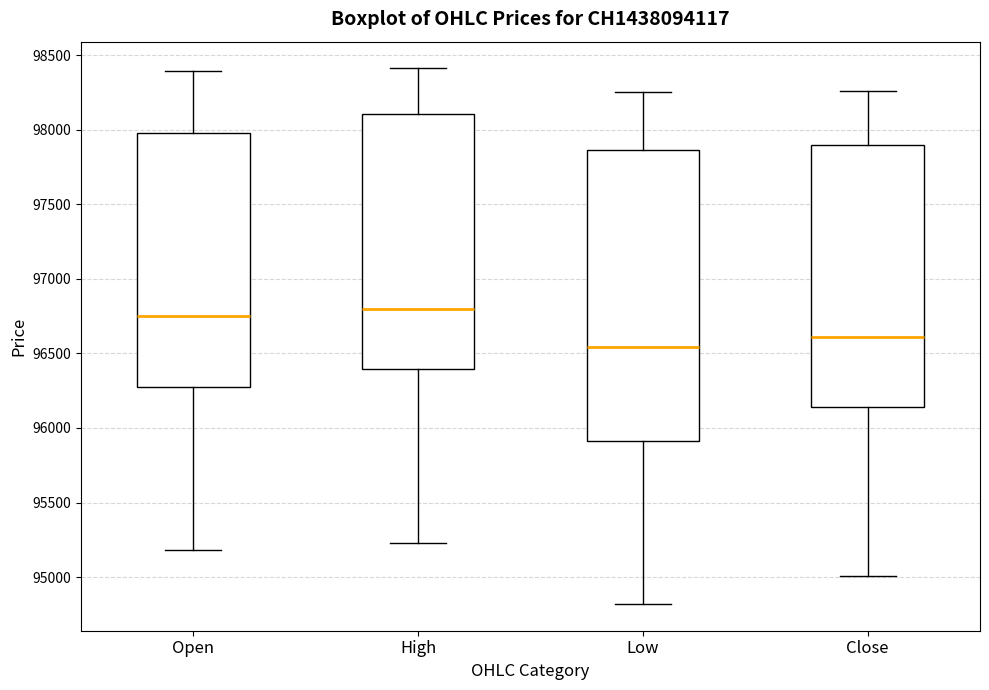

Where does the lower whisker of the box for Low end on the y-axis? The values are not printed on the chart, so give them approximately, as read against the axis.

94800